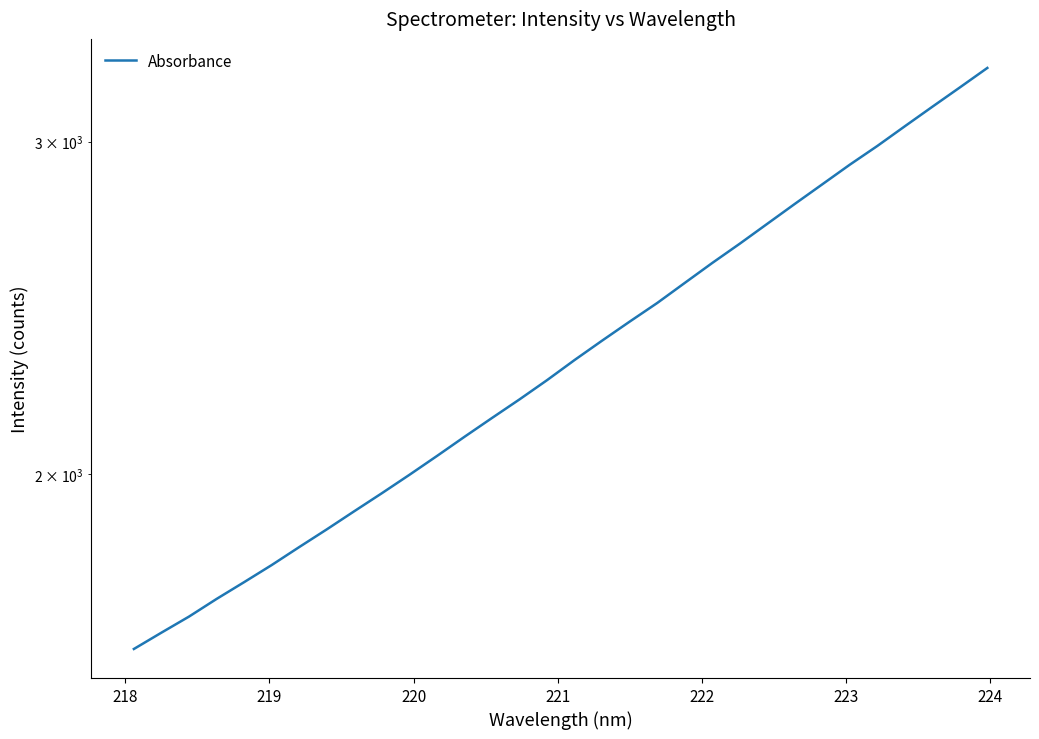

What is the maximum value shown in the chart?

3281.2